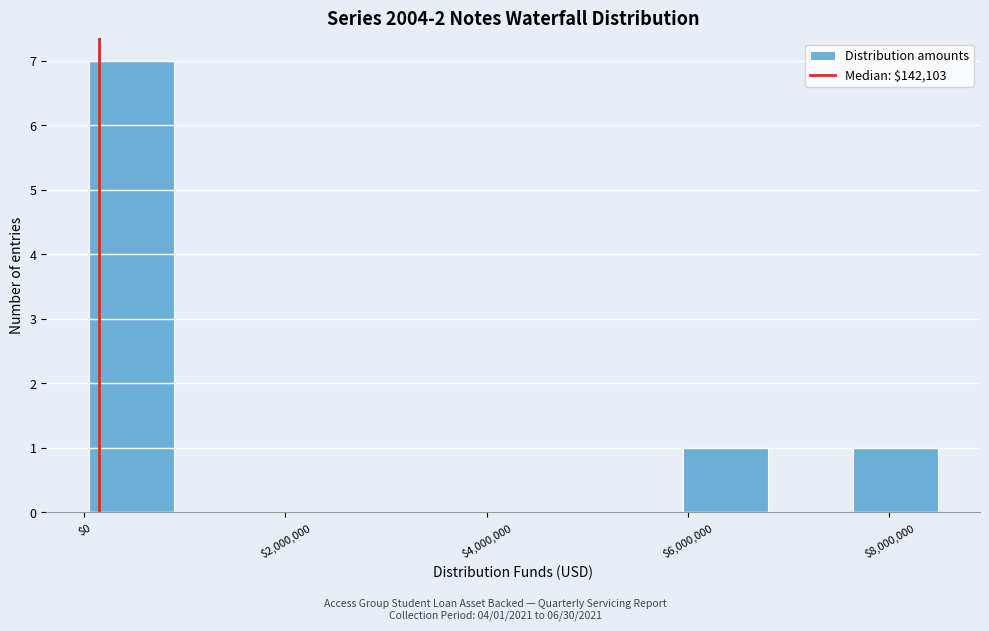

Which range on the x-axis has the tallest bar?

0 to 800000